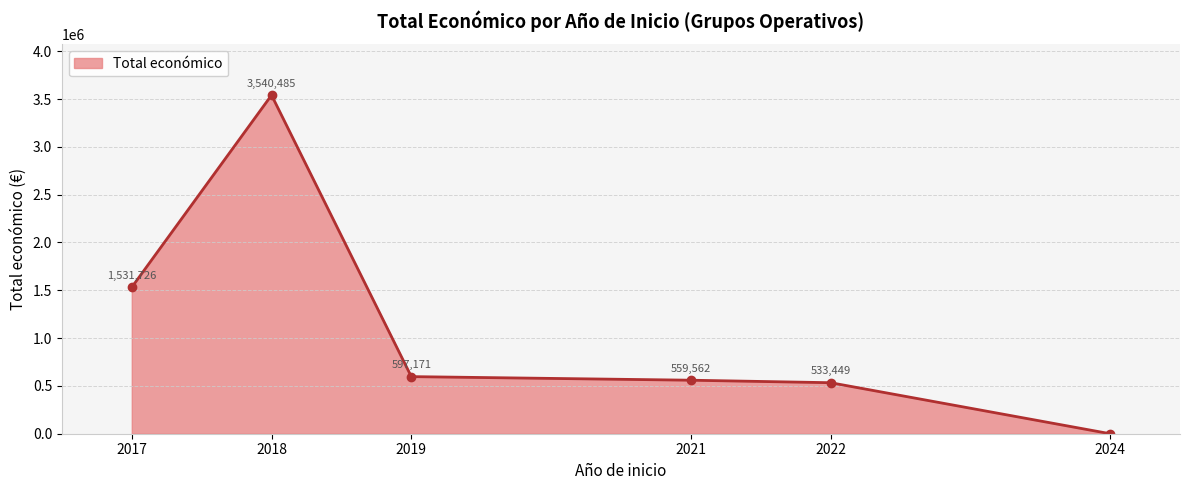

List the labels in order of value, largest first.

2018, 2017, 2019, 2021, 2022, 2024